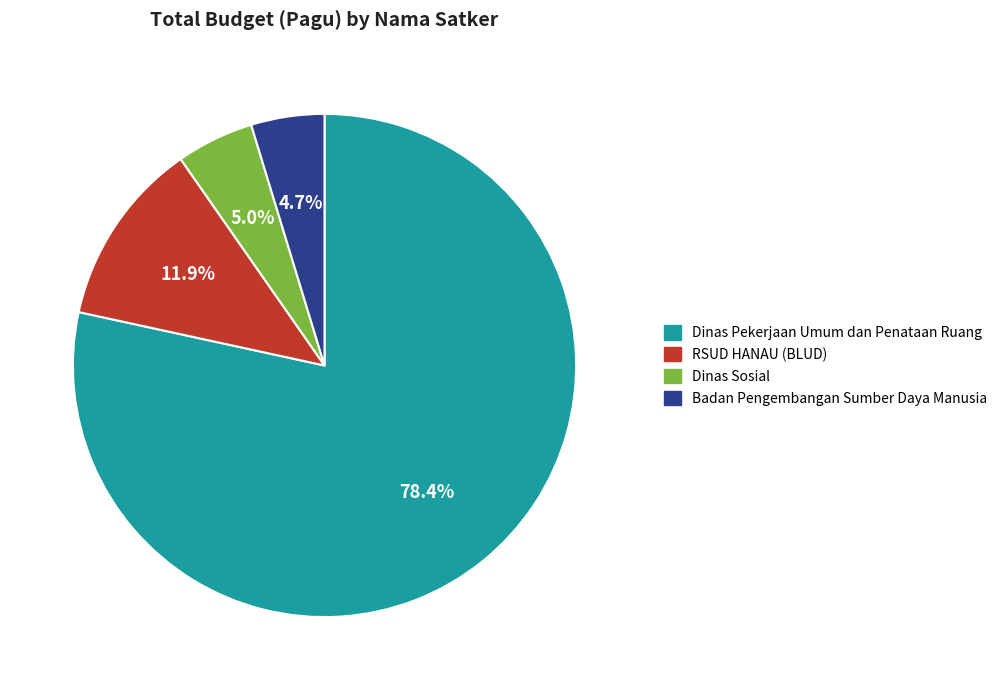

What is the ratio of the value at Dinas Pekerjaan Umum dan Penataan Ruang to the value at RSUD HANAU (BLUD)?

6.6